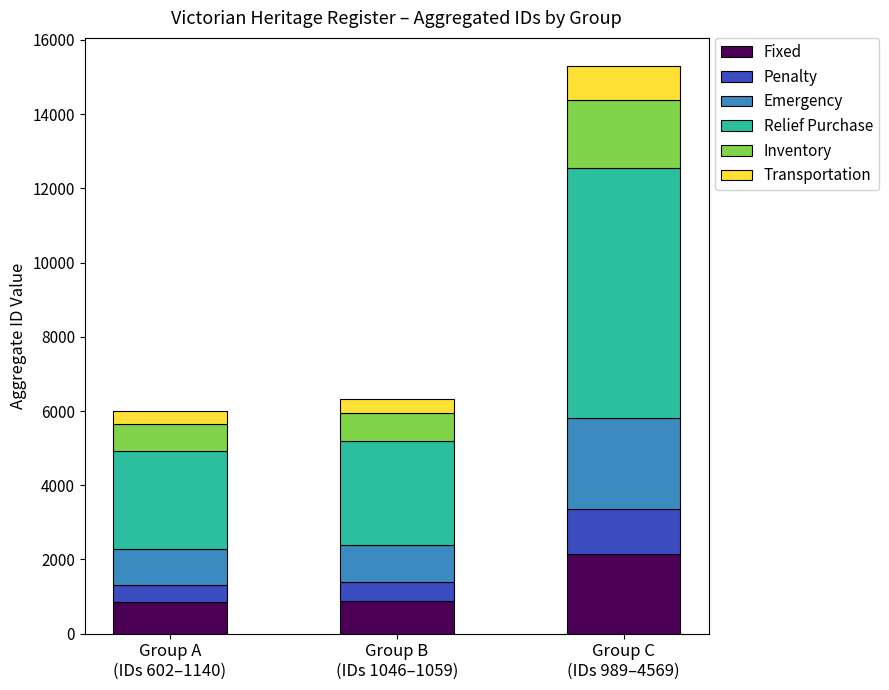

What is the highest value of the Fixed series?

2140.6